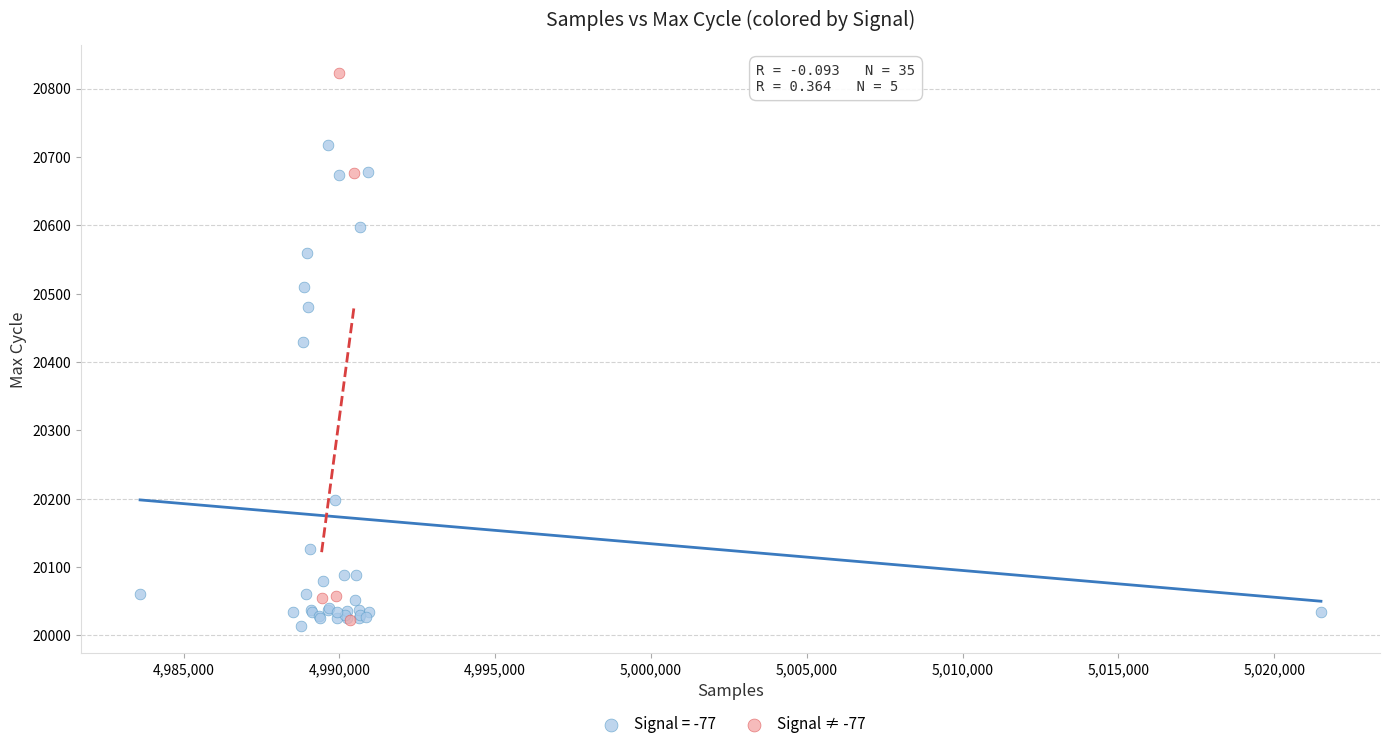

Which series has the widest spread of Y values?

Signal ≠ -77